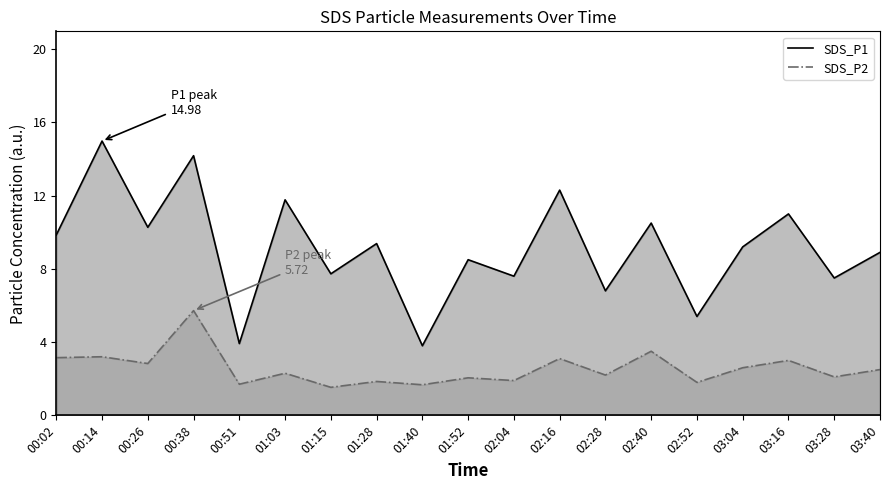

In SDS_P2 line, how many points are lower than both neighbors (excluding endpoints)?

8